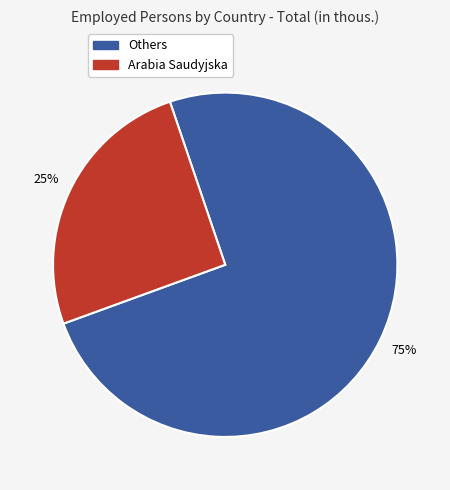

Is there a majority slice in this chart?

Yes